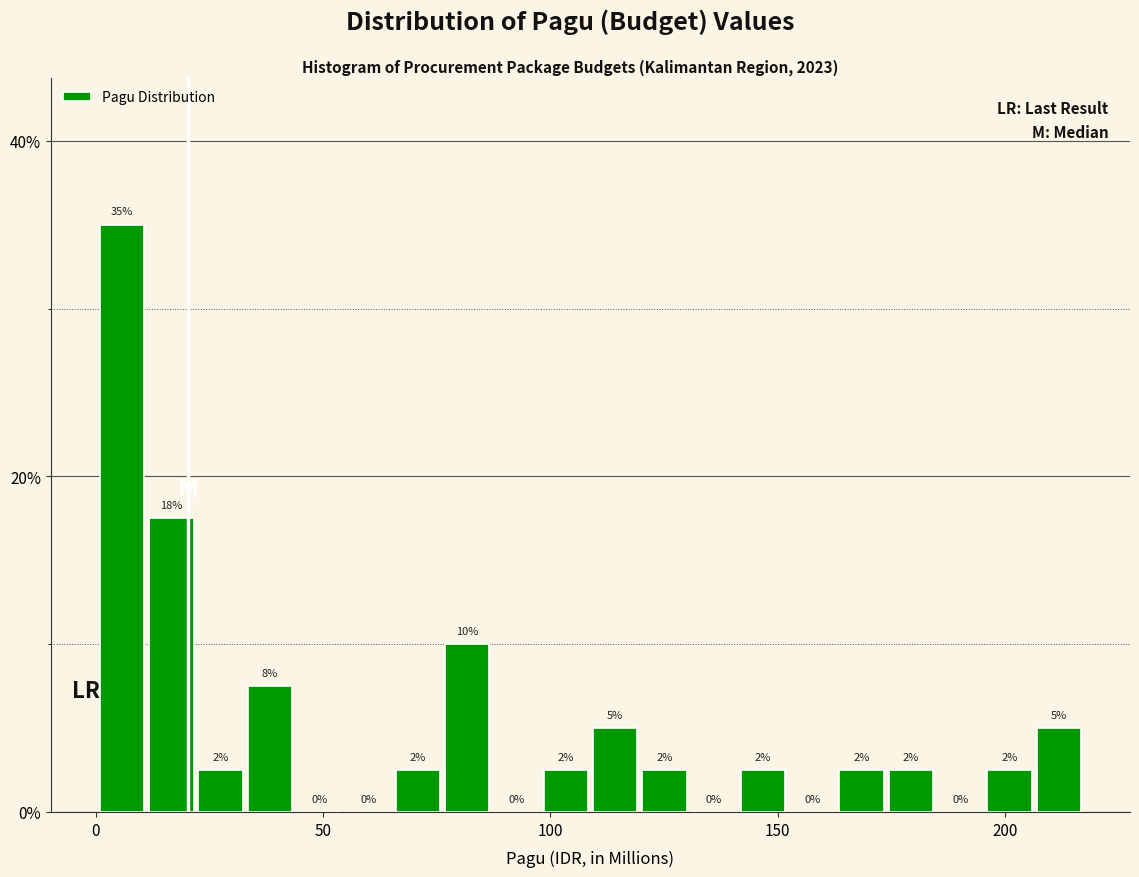

Read against the x-axis, roughly where is the centre of the tallest bar?

5